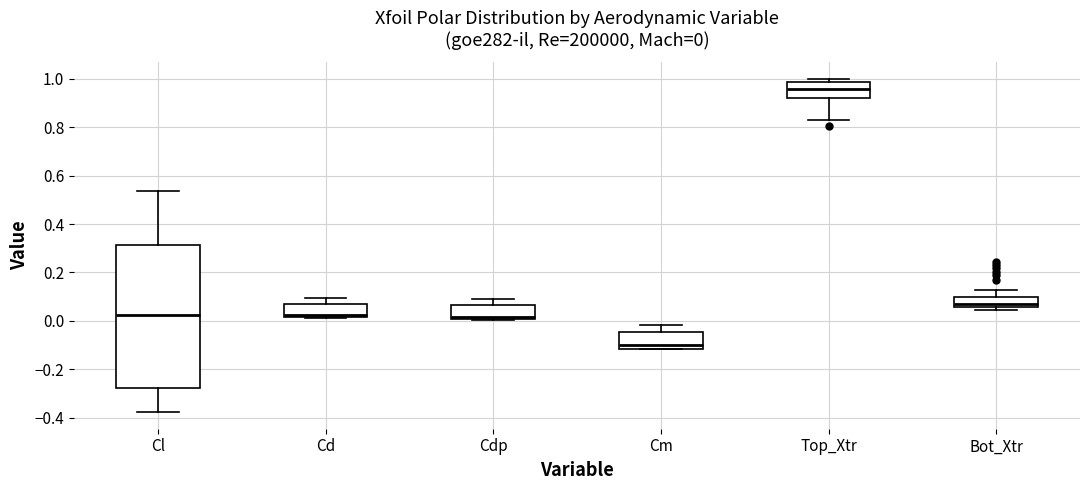

Which box is the tallest, from its lower edge to its upper edge?

Cl